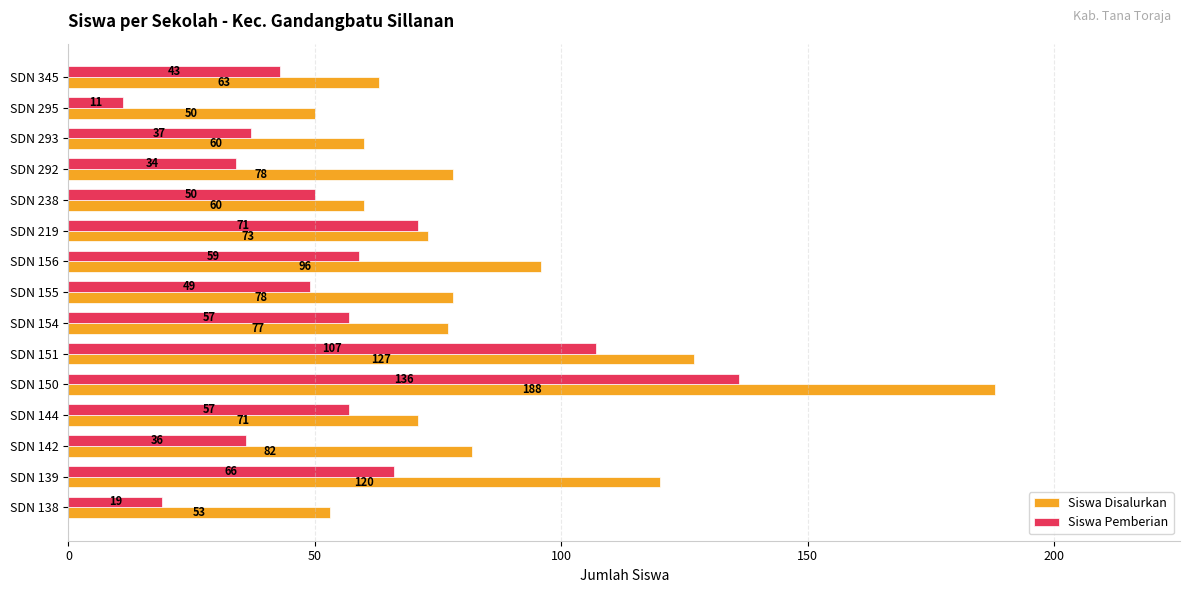

Which series has the widest spread of values?

Siswa Disalurkan